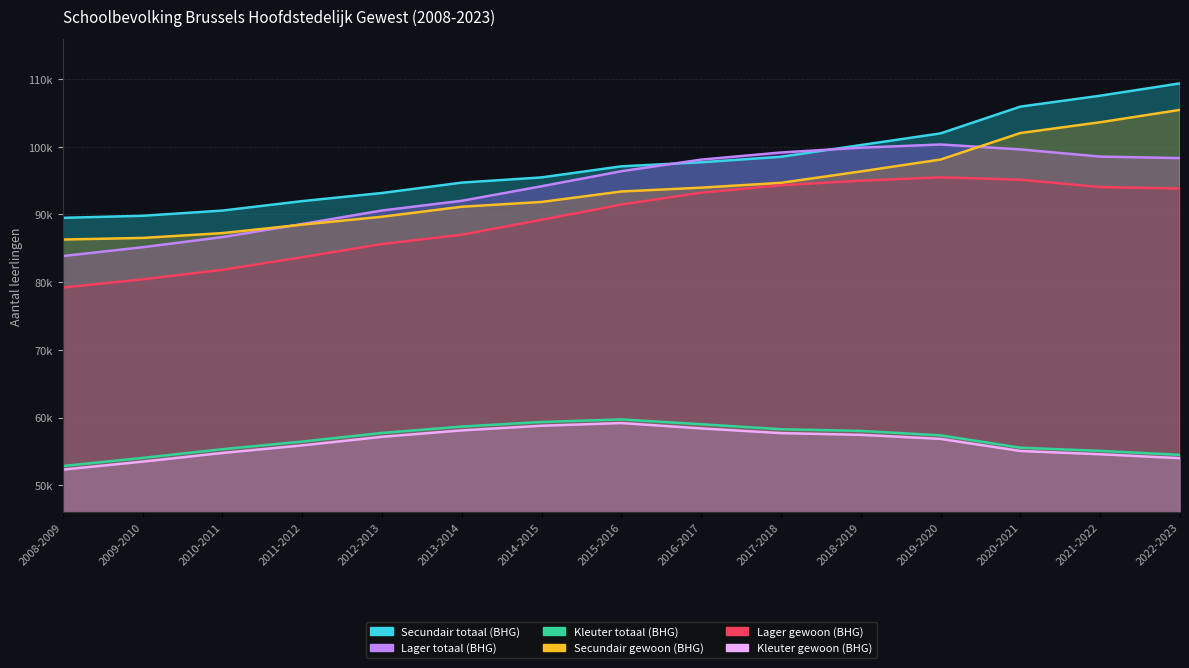

Which series changed the most between 2016-2017 and 2021-2022?

Secundair totaal (BHG)